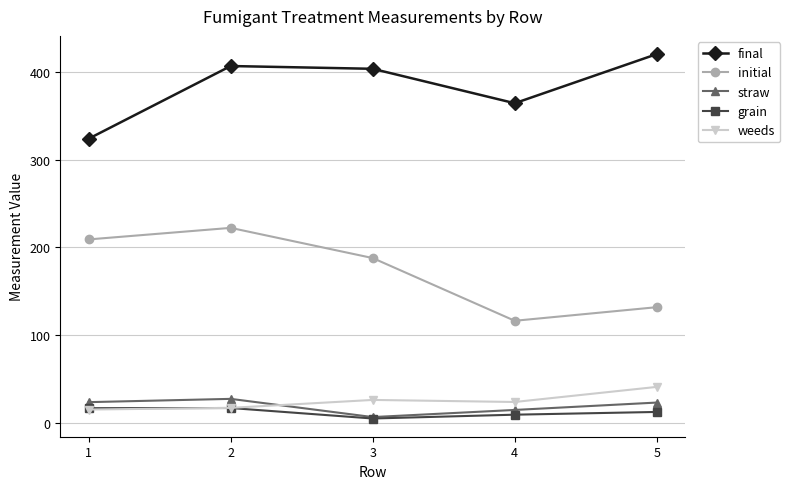

True or false: straw and initial intersect in this chart.

False